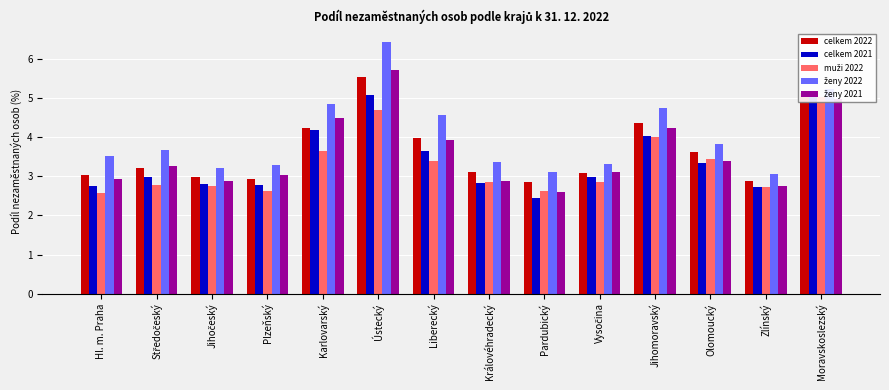

What are all the series names shown in the legend?

celkem 2022, celkem 2021, muži 2022, ženy 2022, ženy 2021